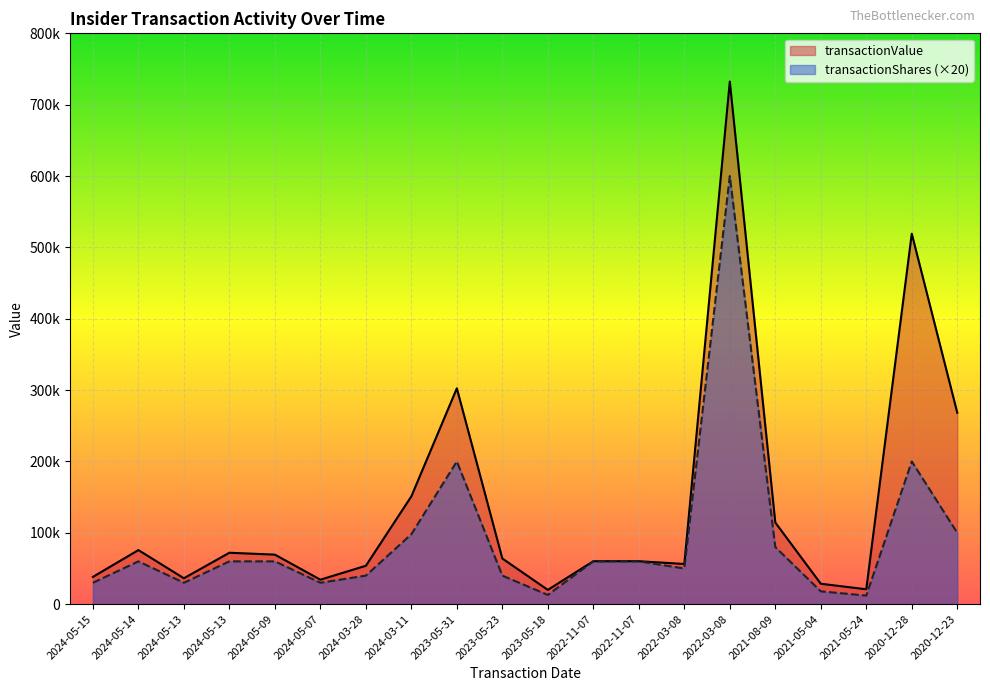

List the series in order of their peak value, highest first.

transactionValue, transactionShares (×20)